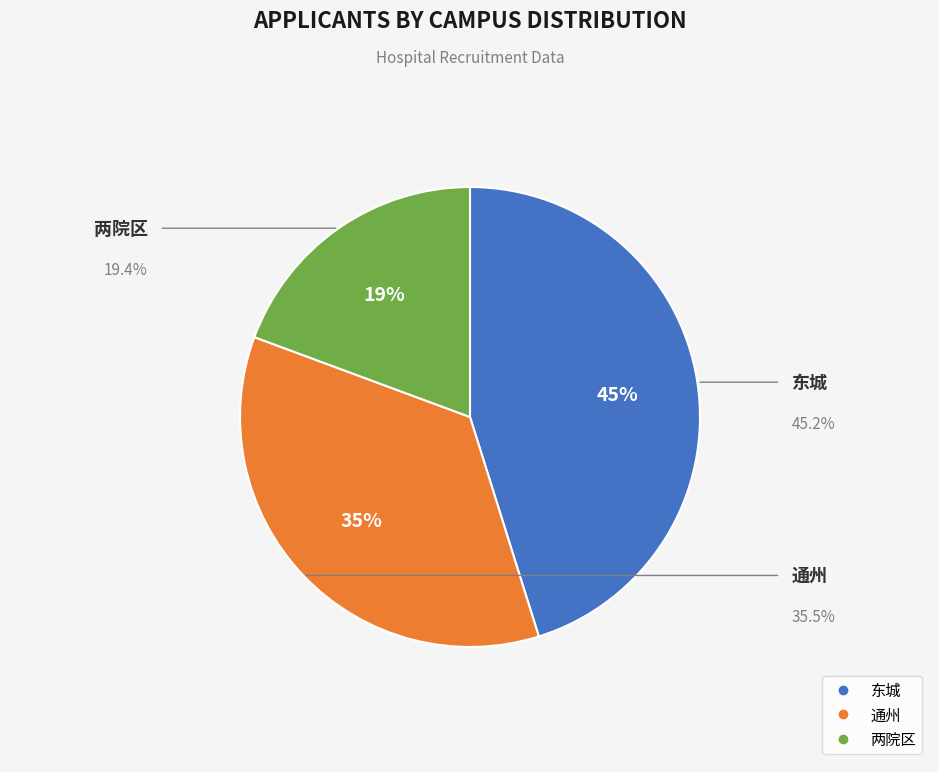

What is the largest slice in the pie chart?

东城